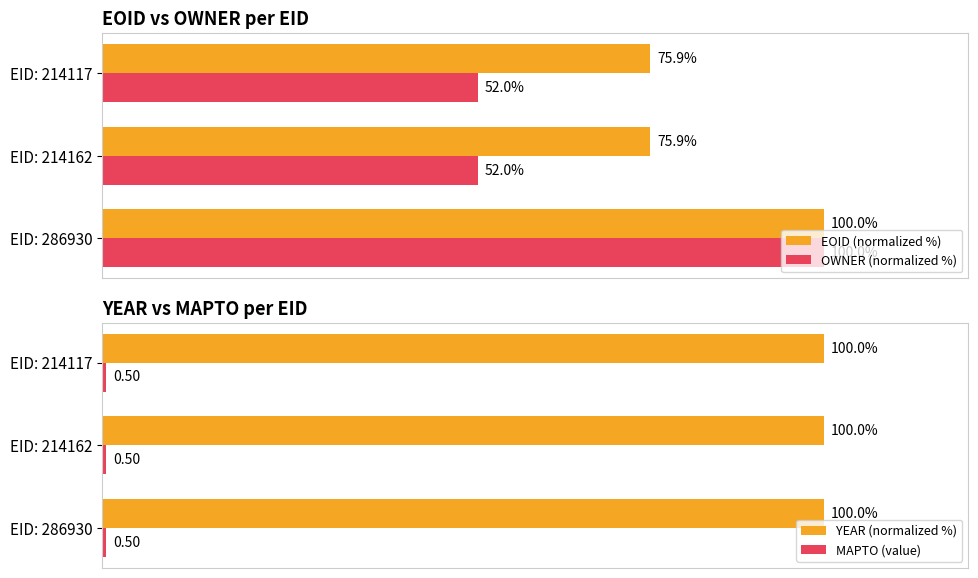

The value of YEAR (normalized %) at 40 is 0.1. True or false?

False